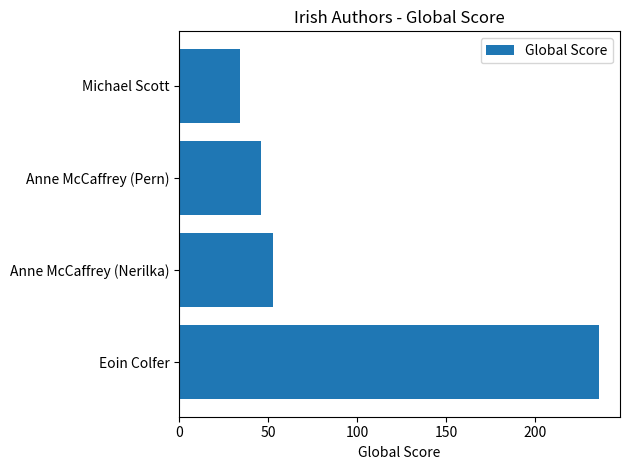

Is it true that the value at Eoin Colfer is 236?

True